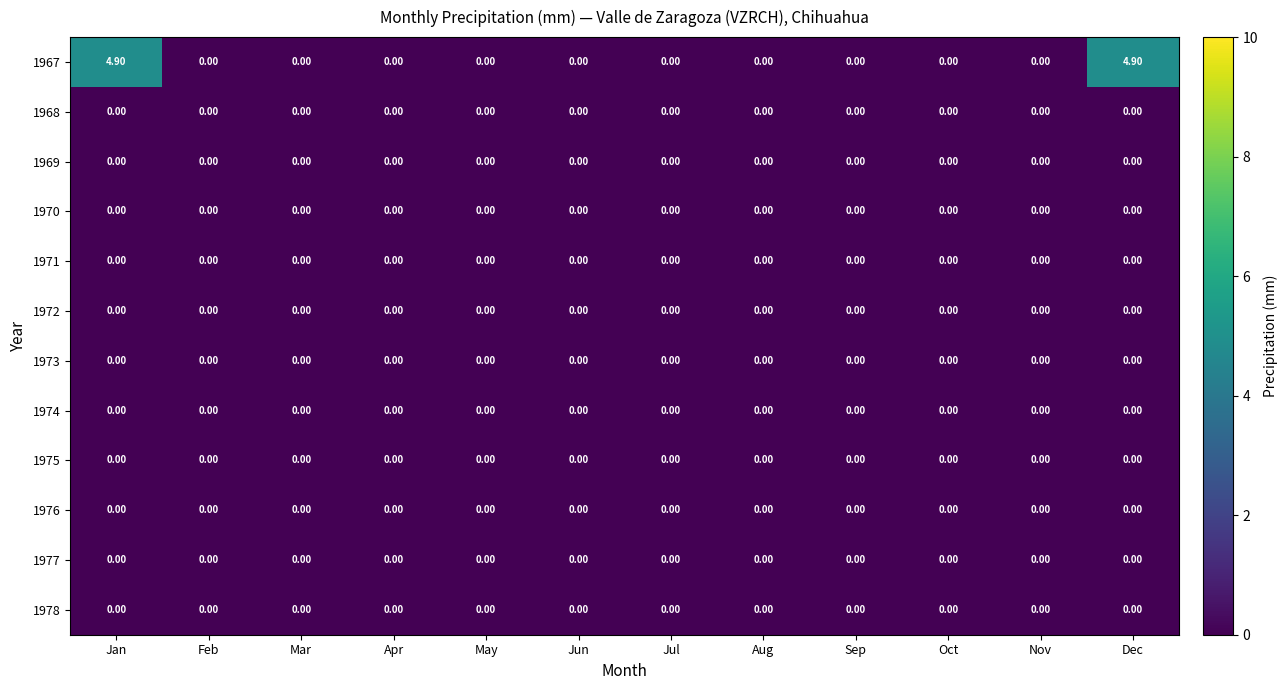

Which series has the largest total across all categories?

1967